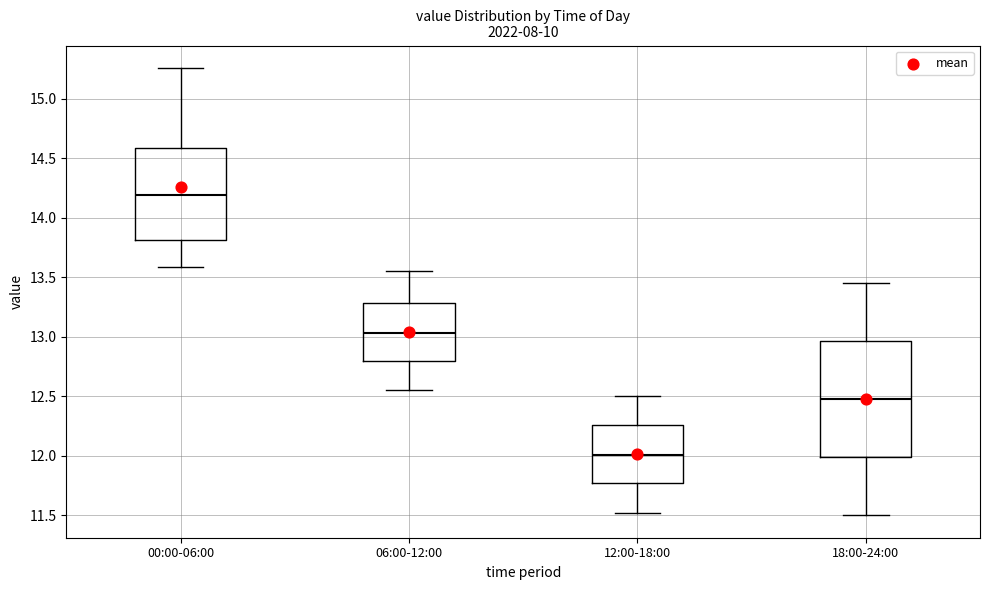

Which box is the tallest, from its lower edge to its upper edge?

18:00-24:00